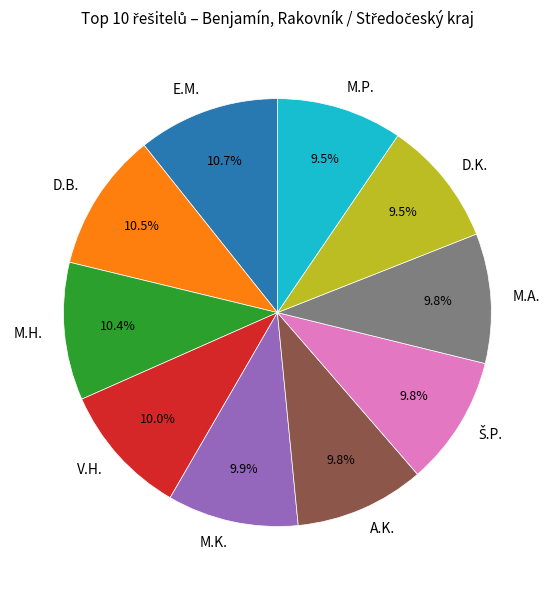

Is A.K. the majority of the pie?

No